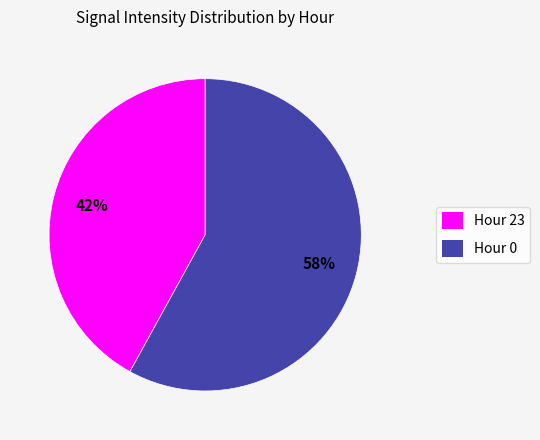

To the nearest percent, what is the difference between the largest and smallest slice percentages?

16%